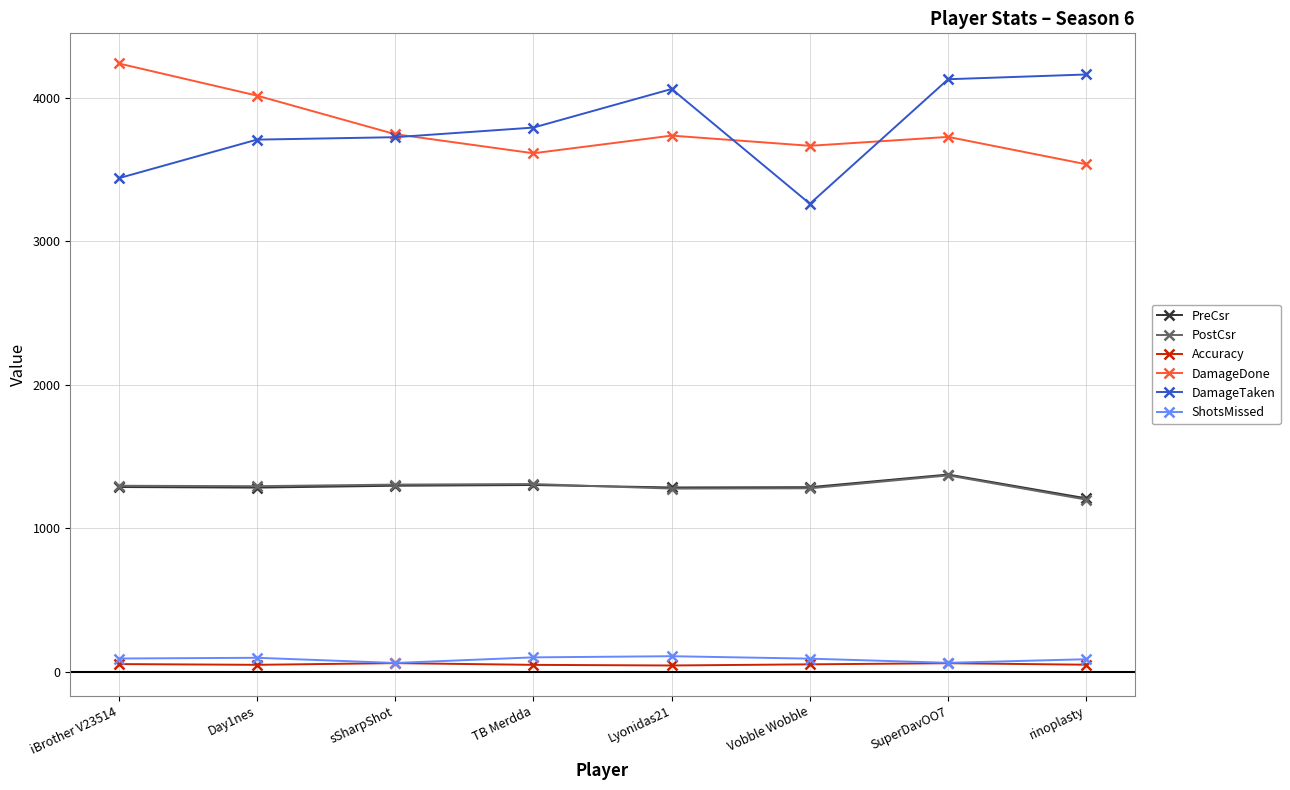

What is the label of the 3rd point from the left?

sSharpShot